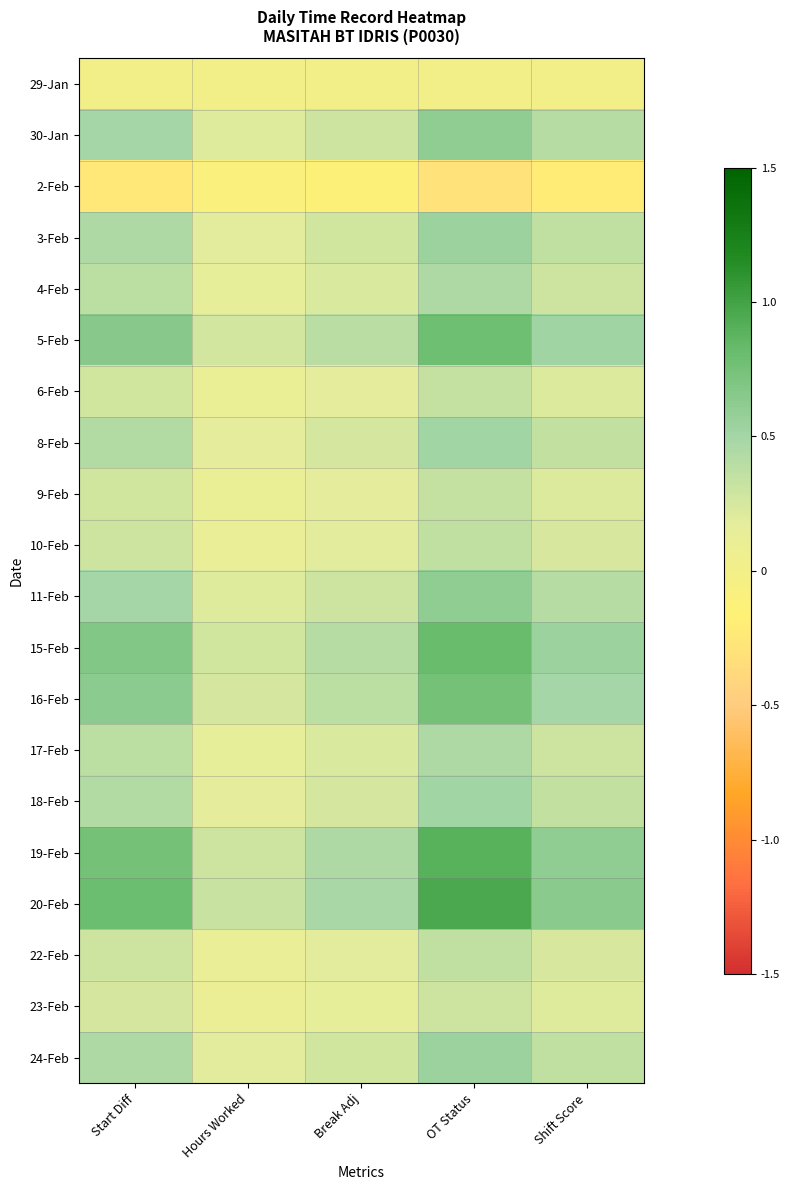

Which series has the largest range (max minus min)?

20-Feb